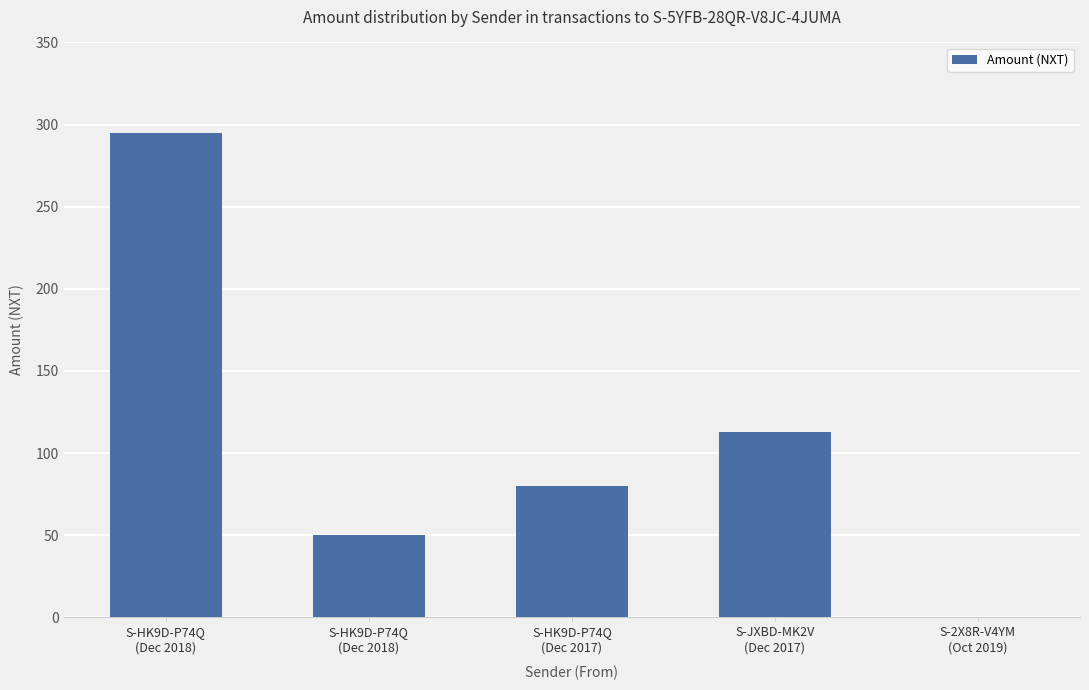

Where does the data first go above 80?

S-HK9D-P74Q
(Dec 2018)